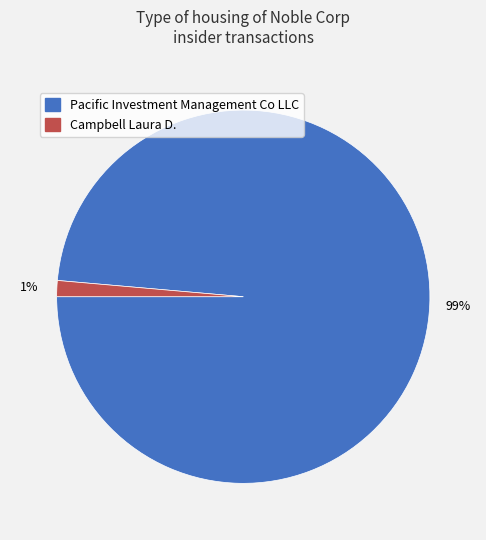

Combined, do Campbell Laura D. and Pacific Investment Management Co LLC account for over 50%?

Yes